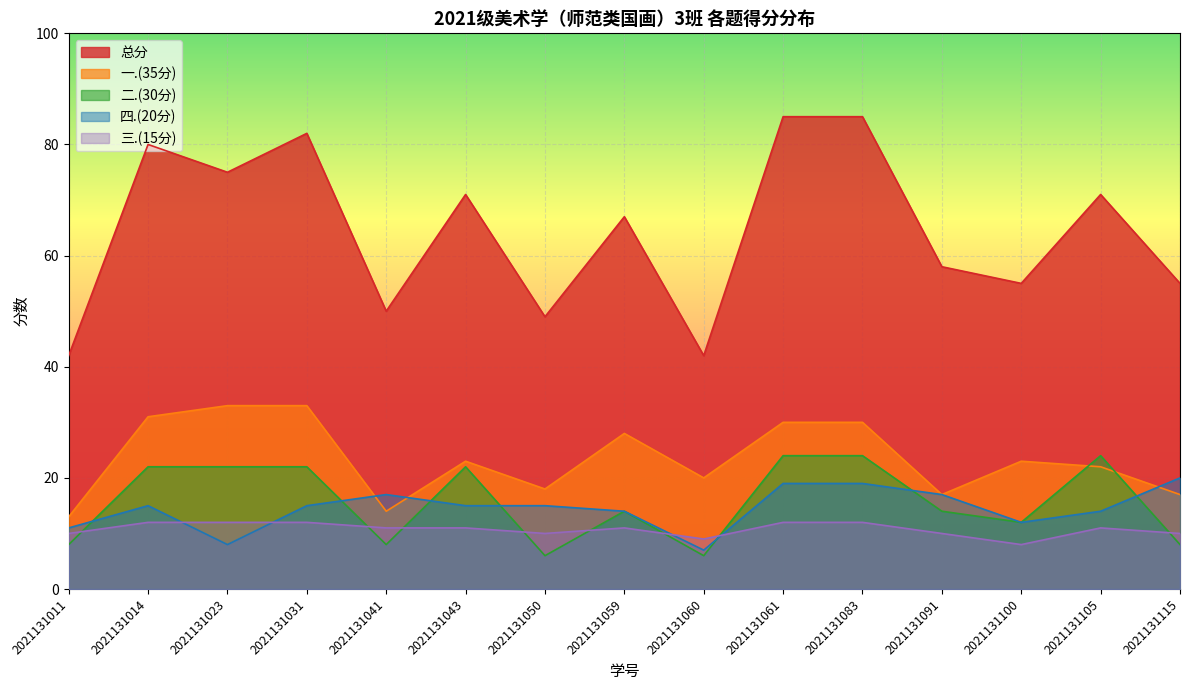

What is the value of the 总分 point at the 10th from the left?

85